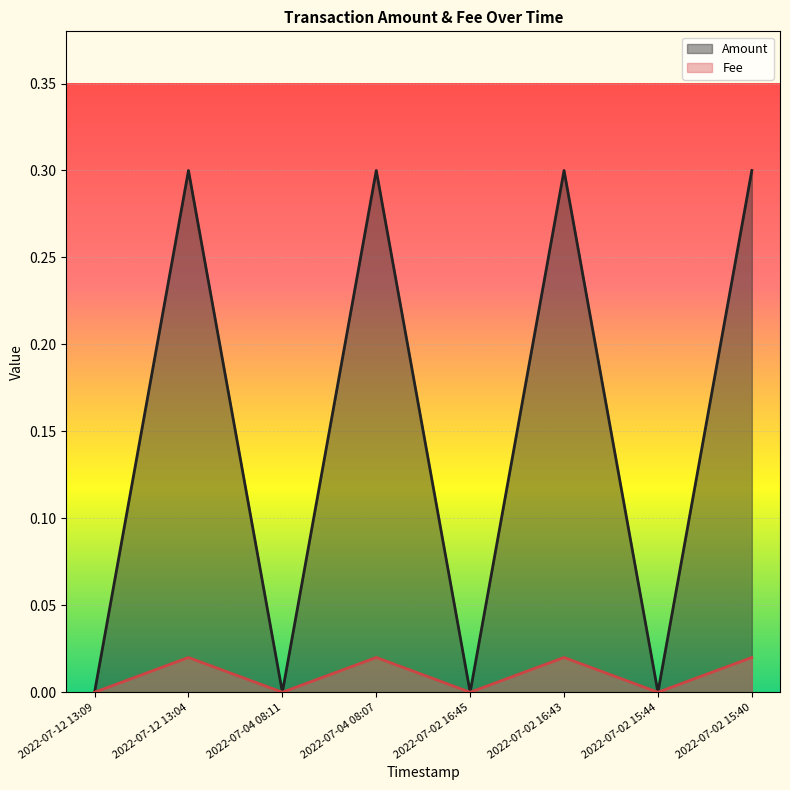

At which category is the sum across all series the highest?

2022-07-12 13:04